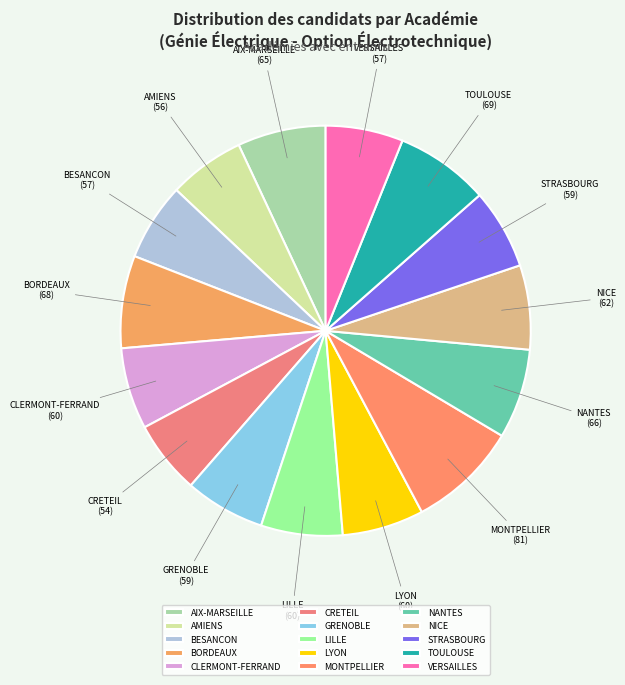

Is the sum of NANTES and LILLE greater than half?

No